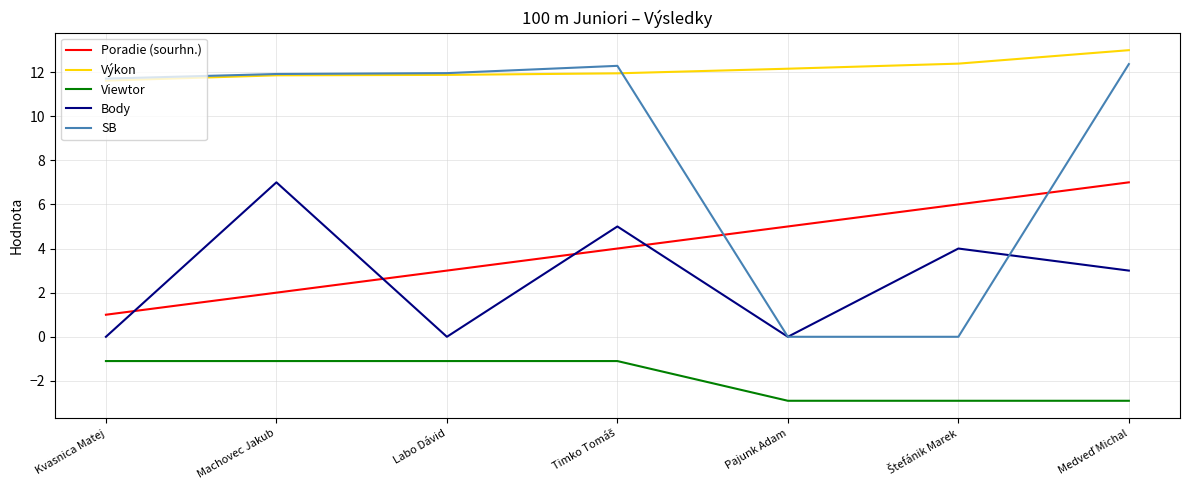

What is the maximum value for Viewtor?

-1.1